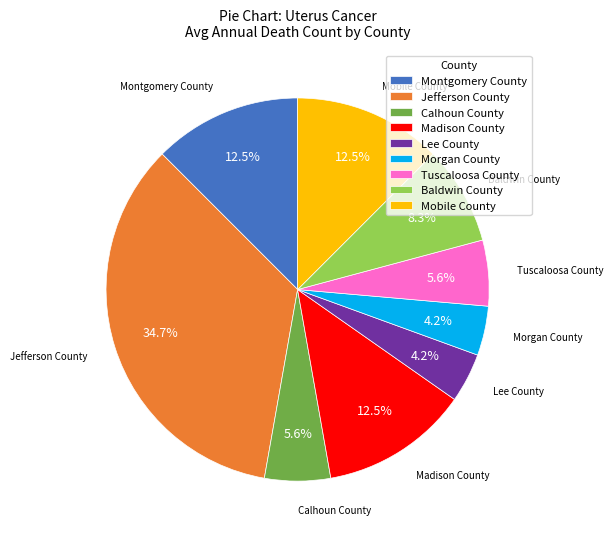

What is the total percentage of Montgomery County and Madison County?

25.0%